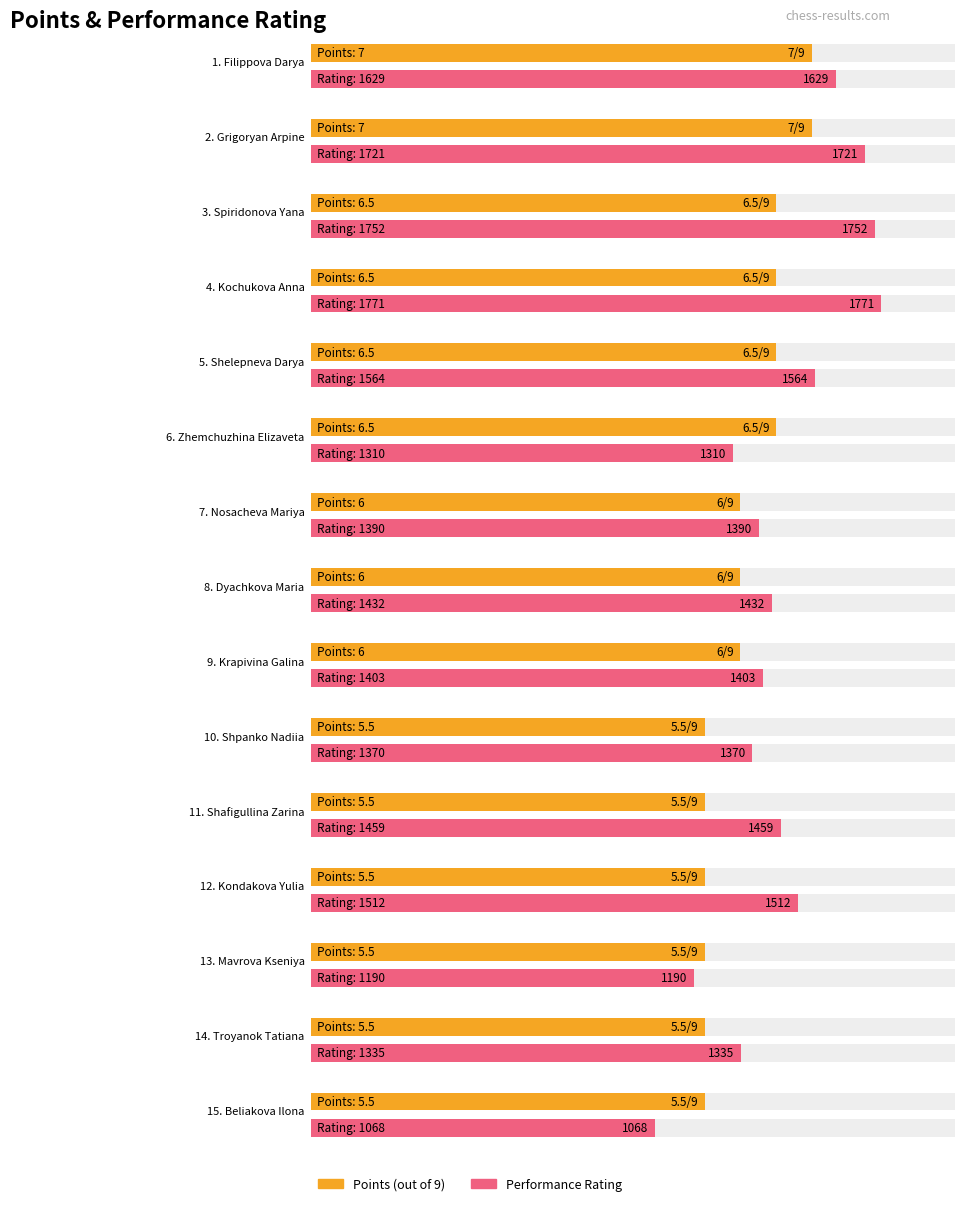

Reading left to right, transcribe all the data shown in this chart.

Points: Filippova Darya=7.0	Grigoryan Arpine=7.0	Spiridonova Yana=6.5	Kochukova Anna=6.5	Shelepneva Darya=6.5	Zhemchuzhina Elizaveta=6.5	Nosacheva Mariya=6.0	Dyachkova Maria=6.0	Krapivina Galina=6.0	Shpanko Nadiia=5.5	Shafigullina Zarina=5.5	Kondakova Yulia=5.5	Mavrova Kseniya=5.5	Troyanok Tatiana=5.5	Beliakova Ilona=5.5
Rating: Filippova Darya=1629.0	Grigoryan Arpine=1721.0	Spiridonova Yana=1752.0	Kochukova Anna=1771.0	Shelepneva Darya=1564.0	Zhemchuzhina Elizaveta=1310.0	Nosacheva Mariya=1390.0	Dyachkova Maria=1432.0	Krapivina Galina=1403.0	Shpanko Nadiia=1370.0	Shafigullina Zarina=1459.0	Kondakova Yulia=1512.0	Mavrova Kseniya=1190.0	Troyanok Tatiana=1335.0	Beliakova Ilona=1068.0